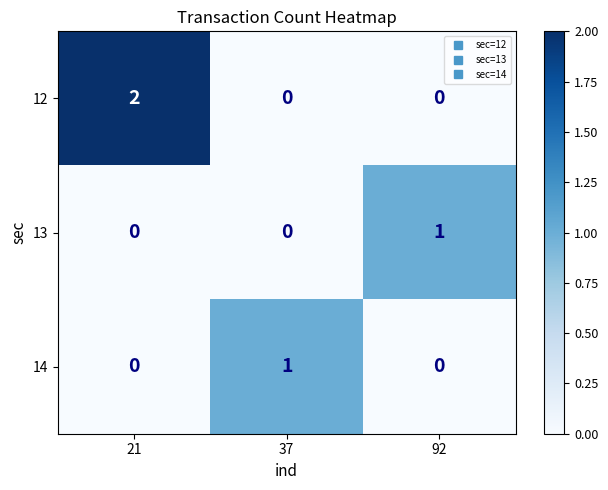

How many 12 values are between 0 and 2?

3